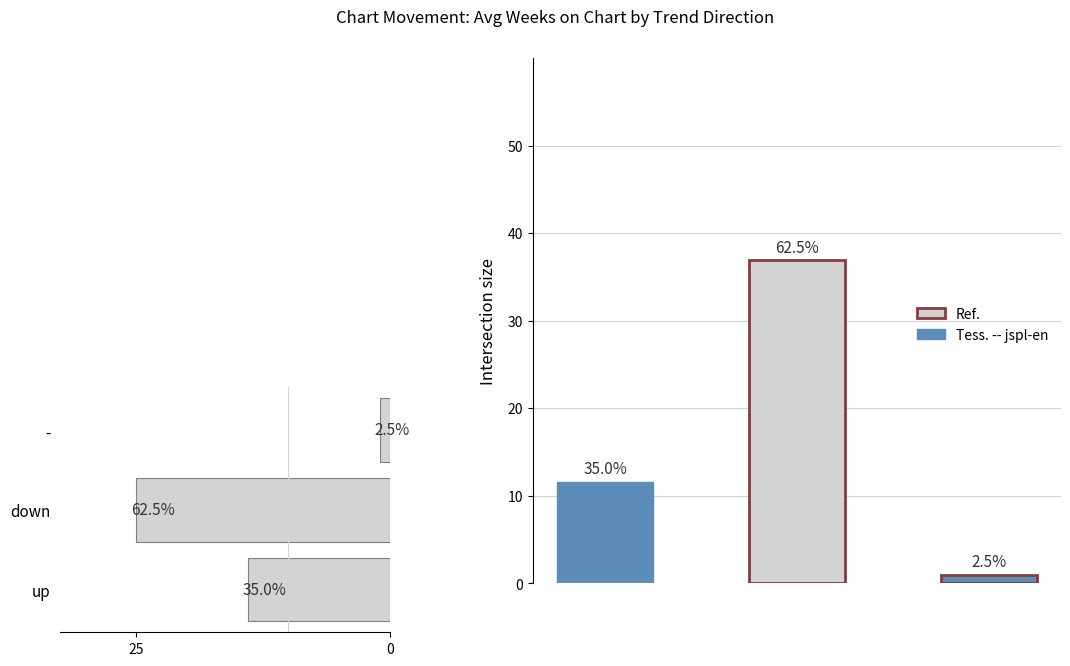

What is the sum of all values?

40